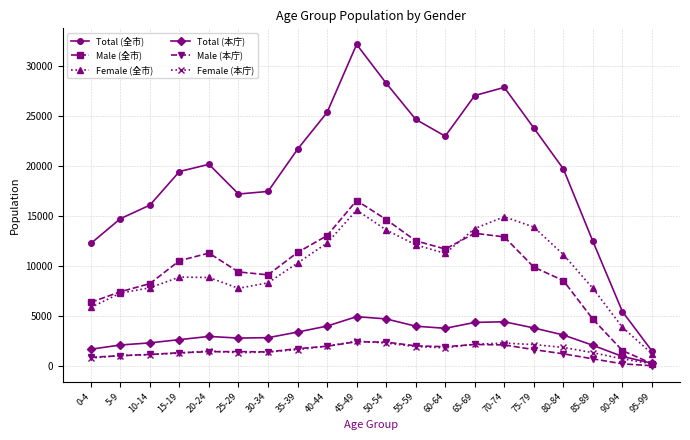

The value of Male (本庁) at 45-49 is 4141. True or false?

False